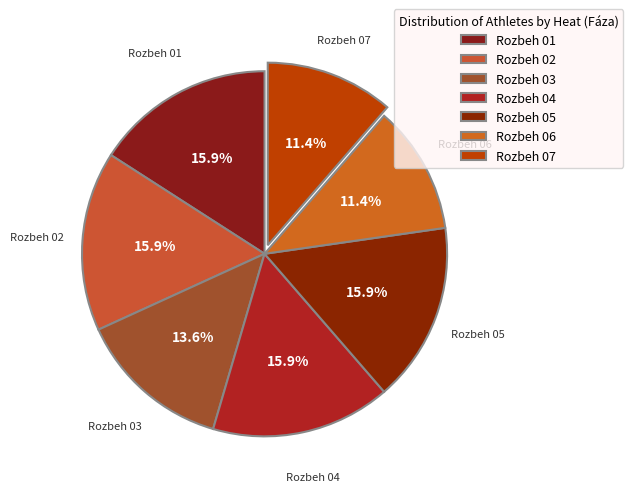

Is there any slice that represents more than half of the pie?

No